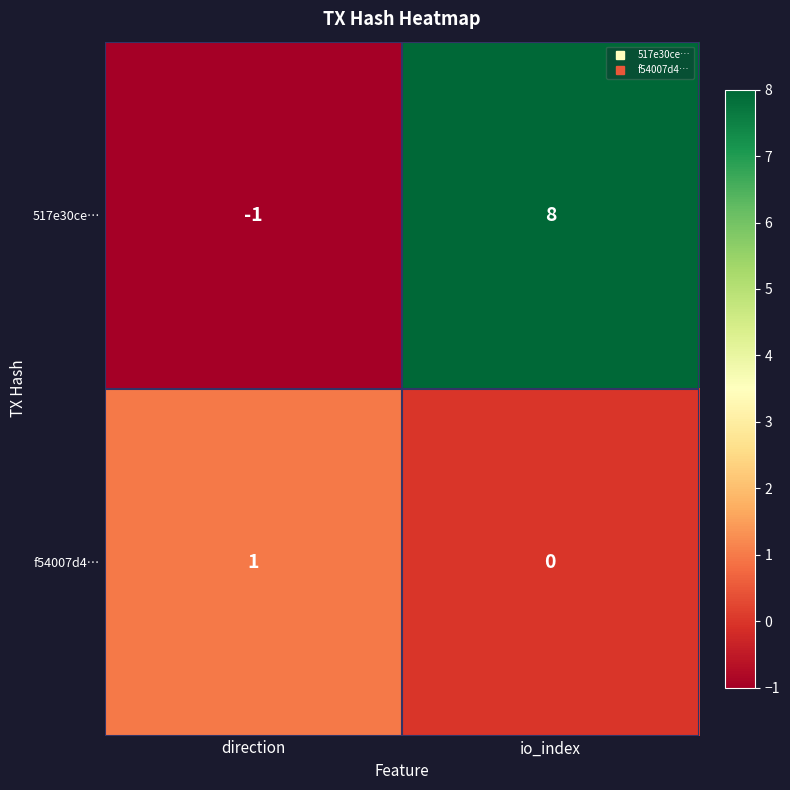

How many categories are shown in the chart?

2